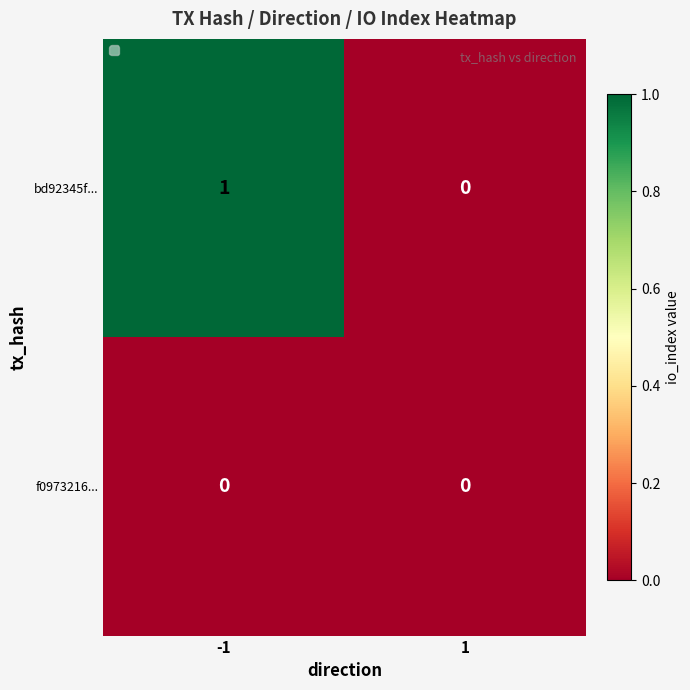

At which category is the sum across all series the highest?

-1